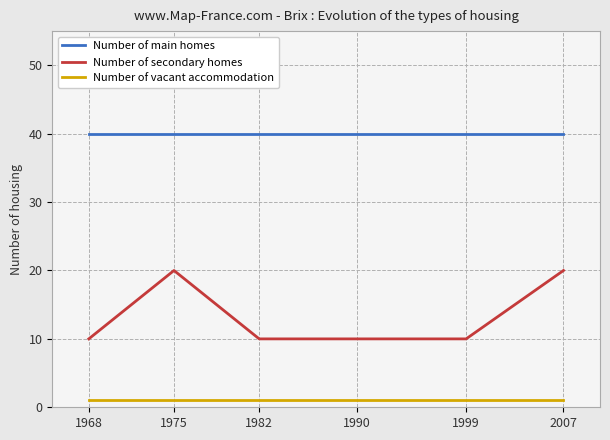

True or false: Number of secondary homes has a value of 10 at 1982.

True